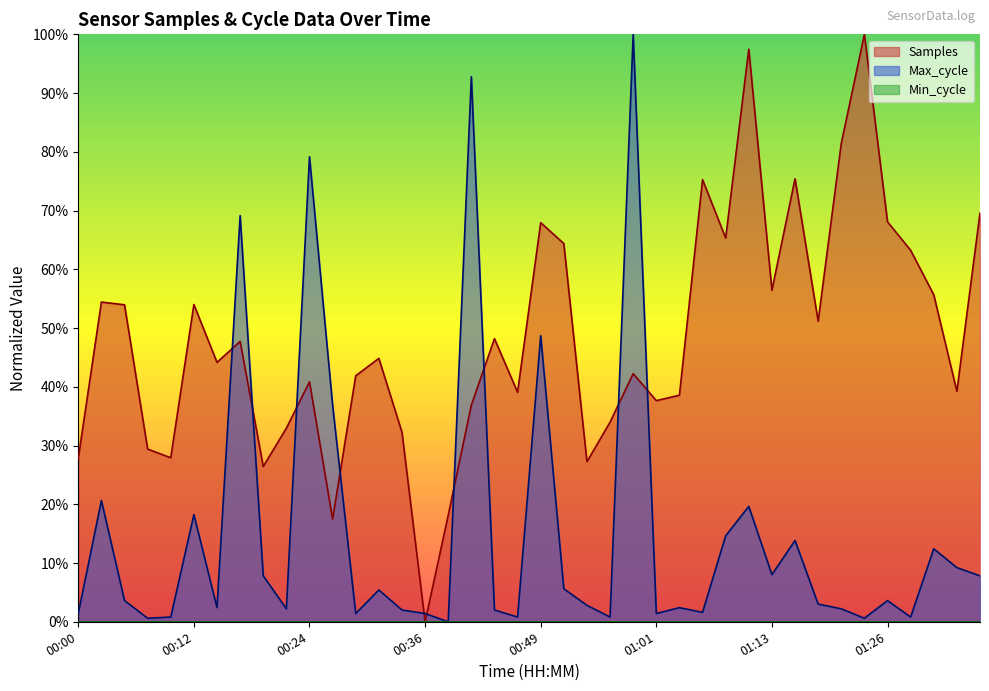

True or false: Samples and Max_cycle cross at least once.

True